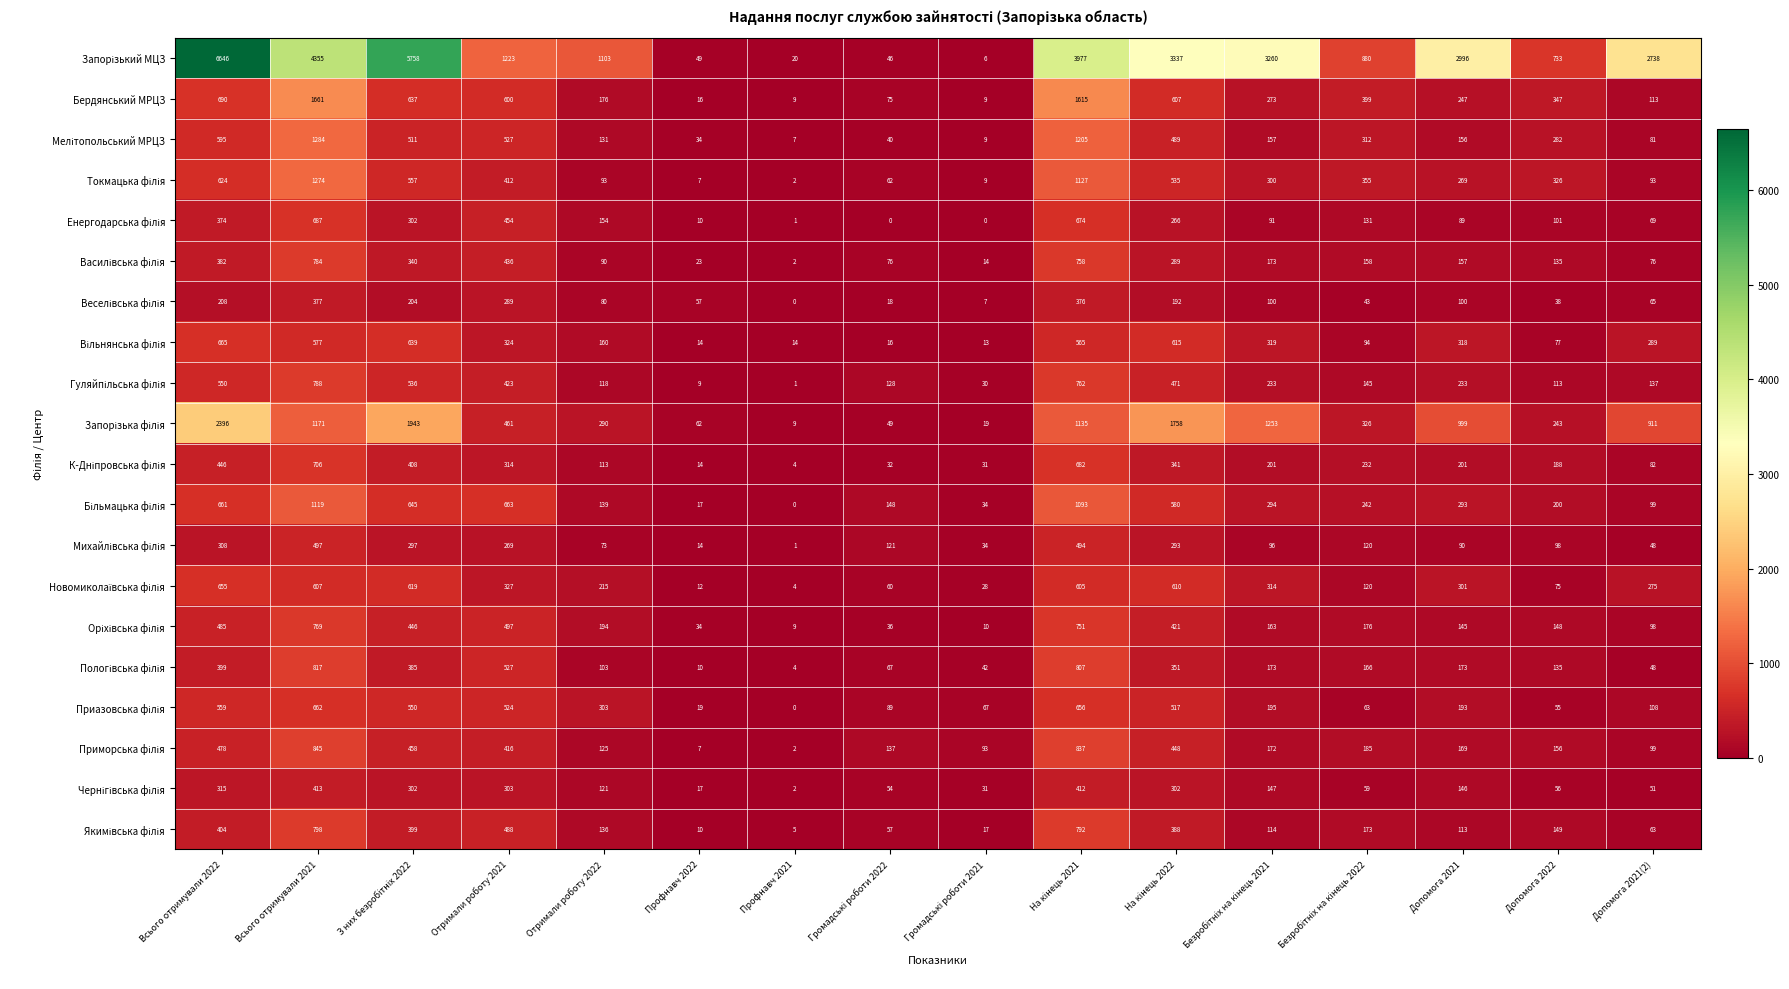

Count the number of categories in the chart.

16